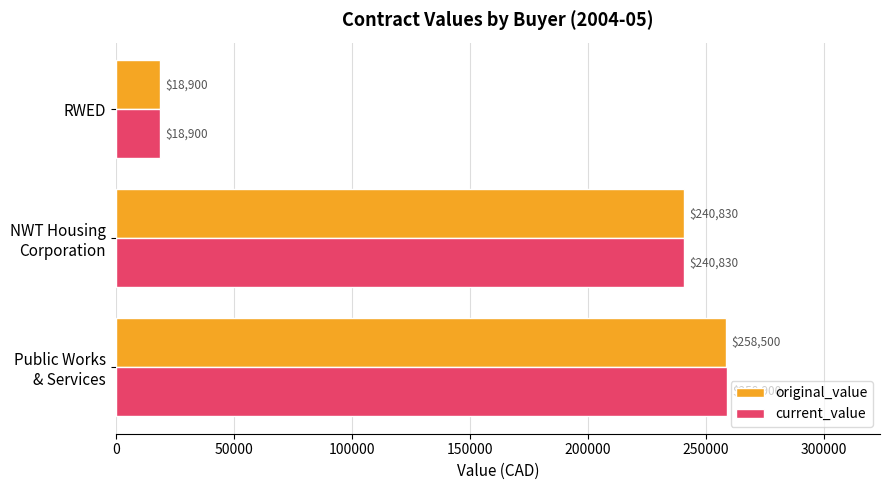

At which label is current_value closest to 138899?

NWT Housing
Corporation